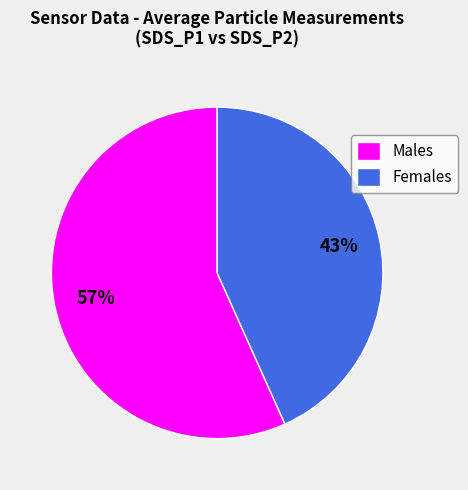

To the nearest percent, what percentage of the pie is Females?

43%